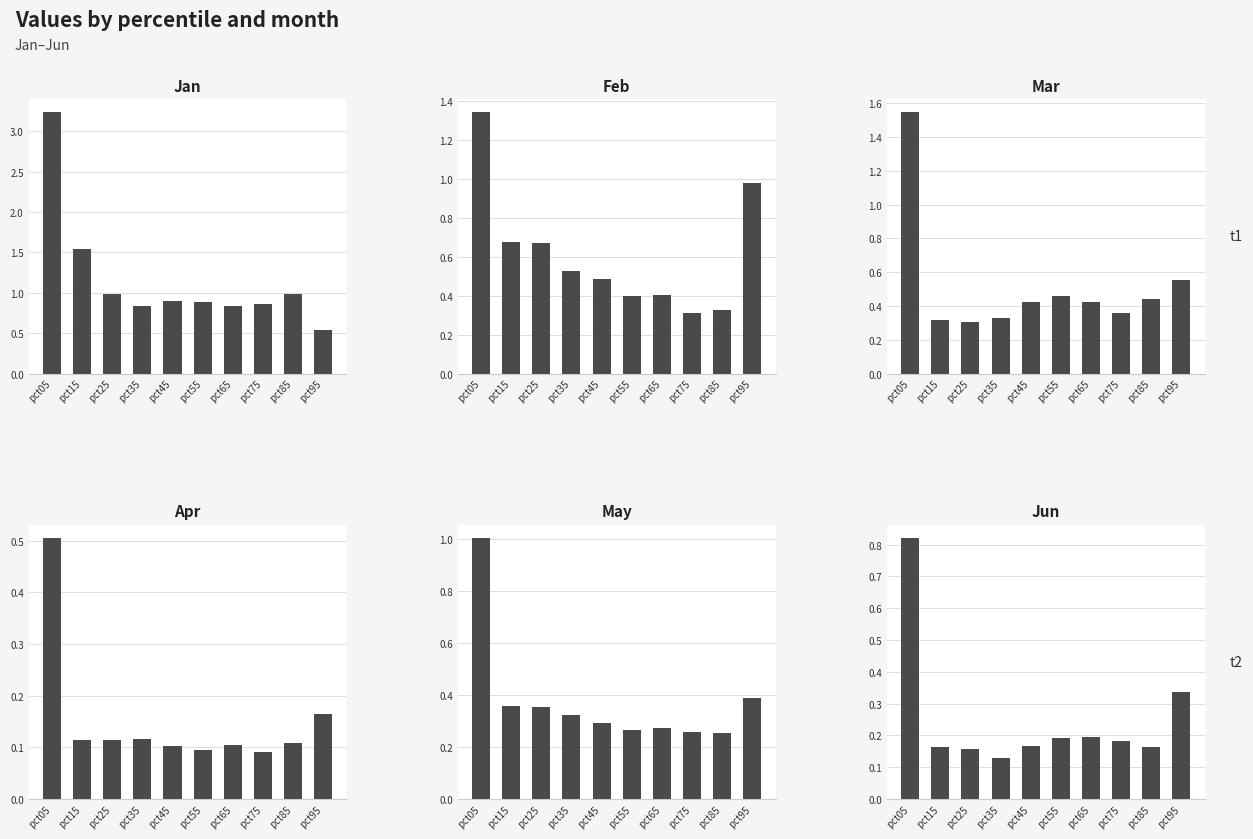

What is the value of the Jun bar at the 7th from the left?

0.2